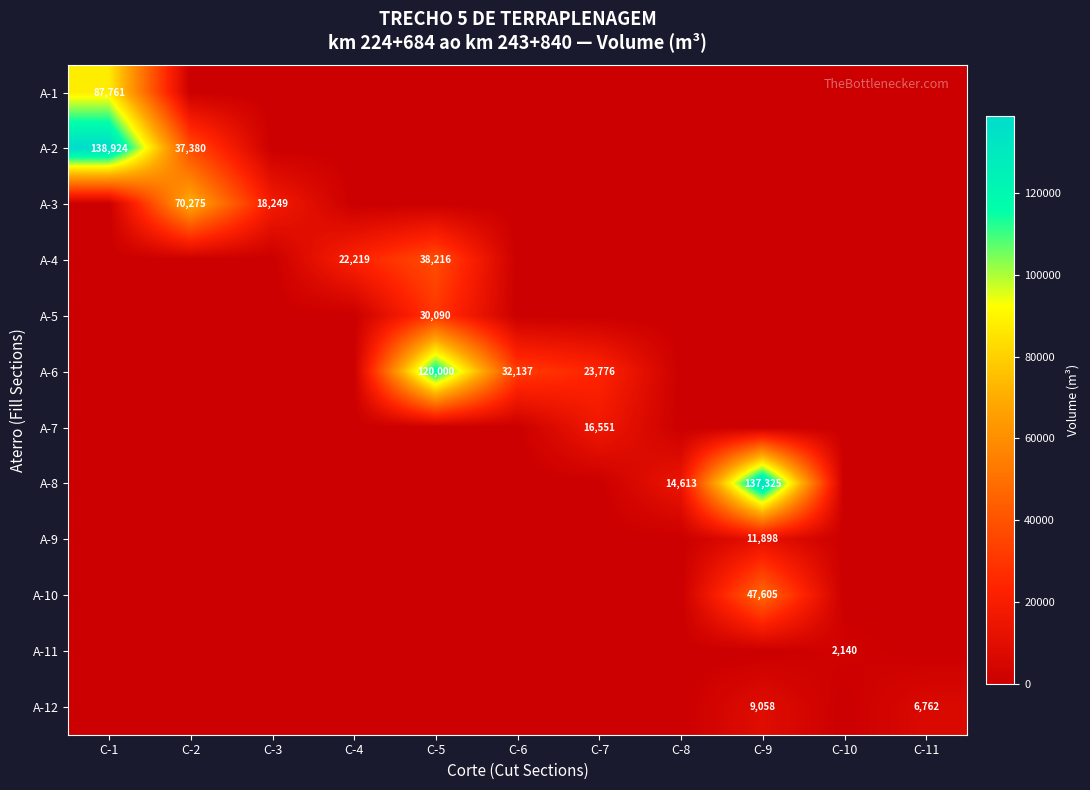

At how many categories does at least one series exceed 68455?

4